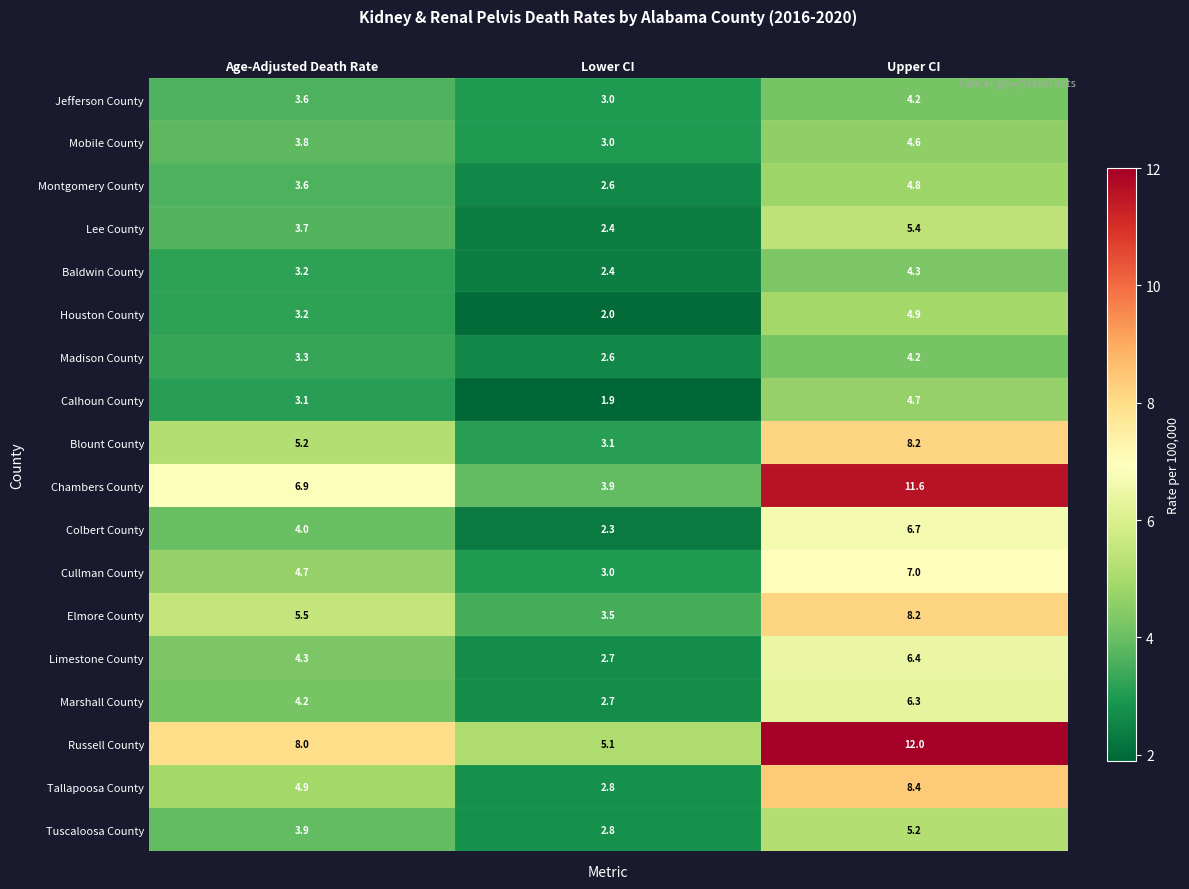

What is the difference between the second highest and minimum values in the Cullman County series?

1.7